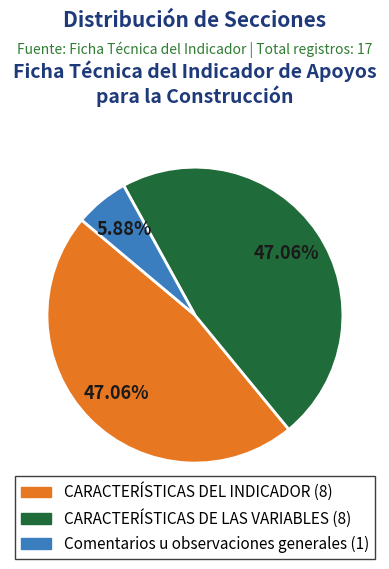

How many slices are in this pie chart?

3